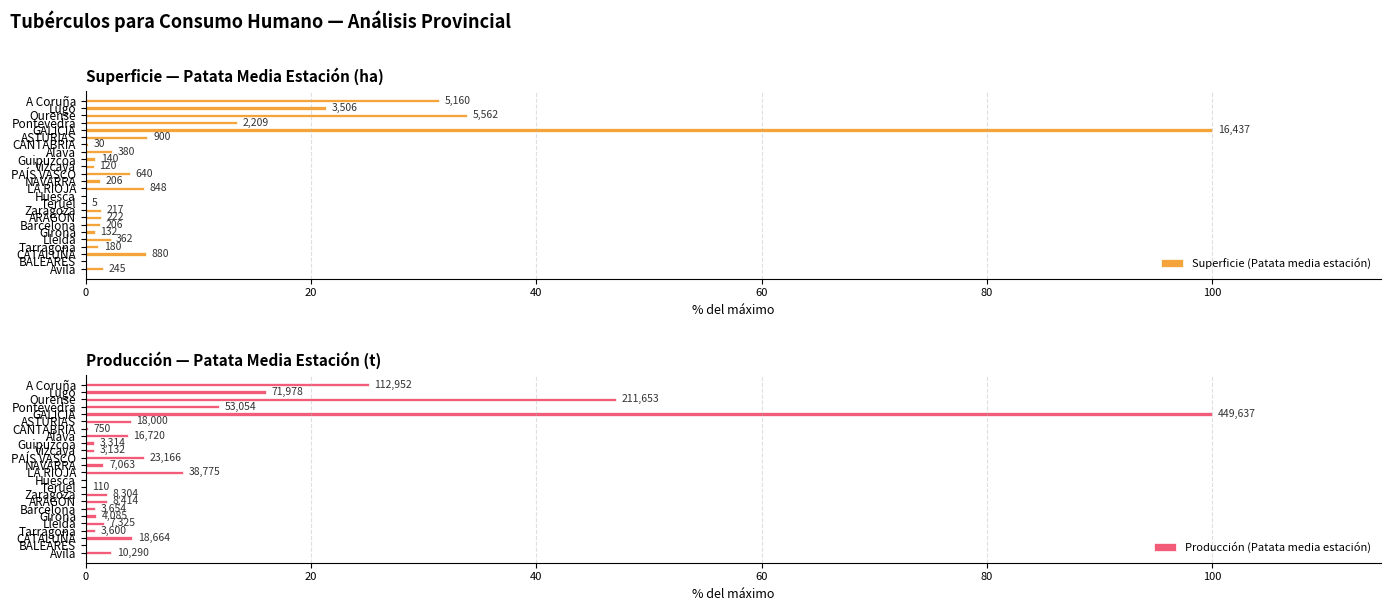

Which series has the widest spread of values?

Superficie (Patata media estación)